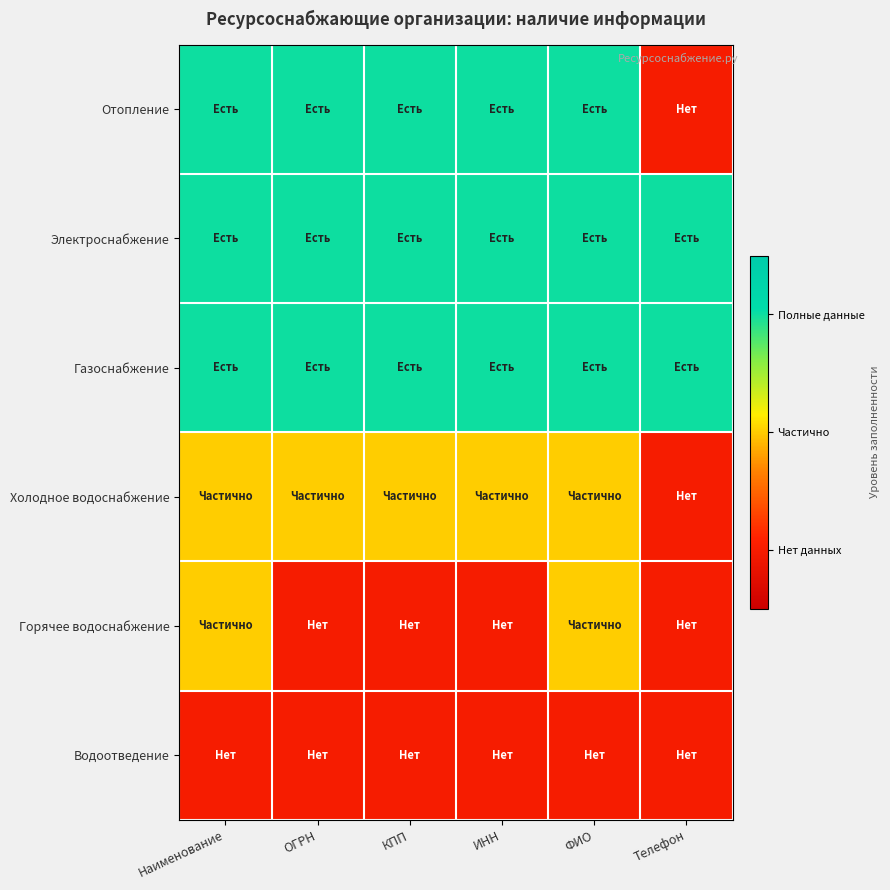

Which series has the largest range (max minus min)?

Отопление